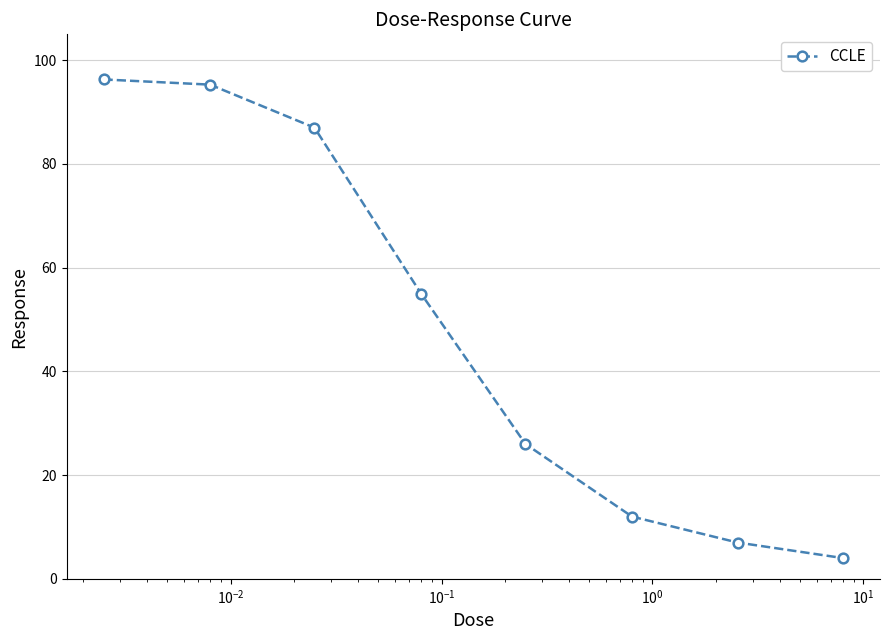

Reading left to right, transcribe all the data shown in this chart.

96.3	95.3	87.0	55.0	26.0	12.0	7.0	4.0